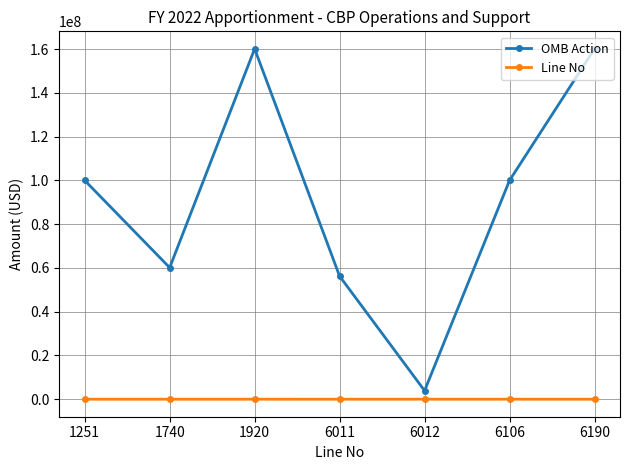

List the series in order of their peak value, lowest first.

Line No, OMB Action